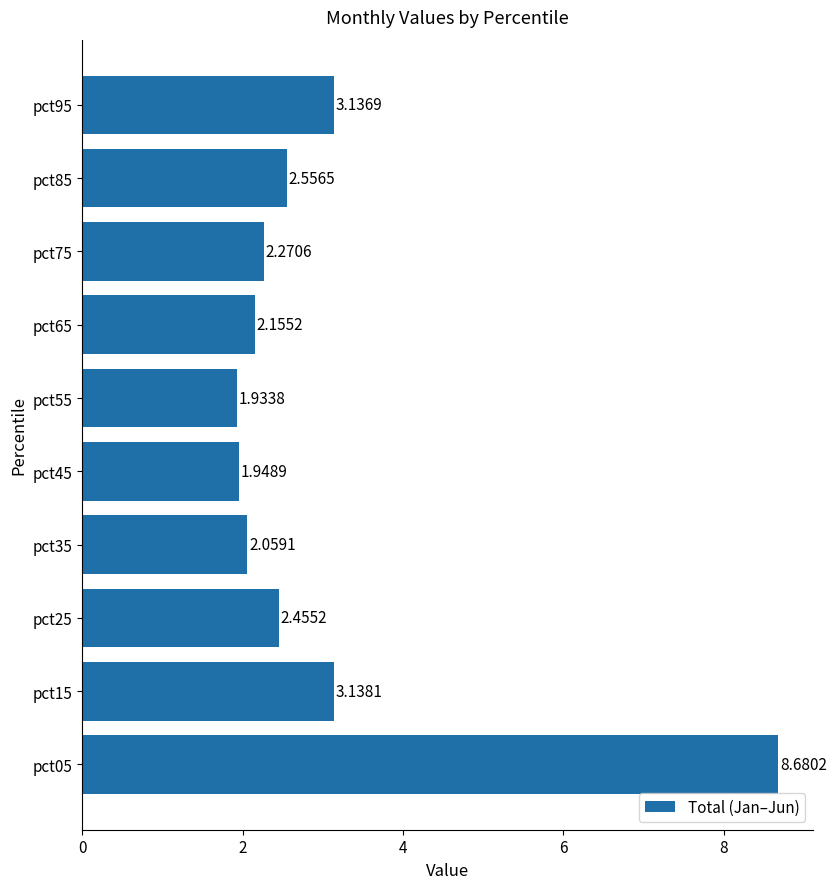

Rank the categories by value from lowest to highest.

pct55, pct45, pct35, pct65, pct75, pct25, pct85, pct95, pct15, pct05